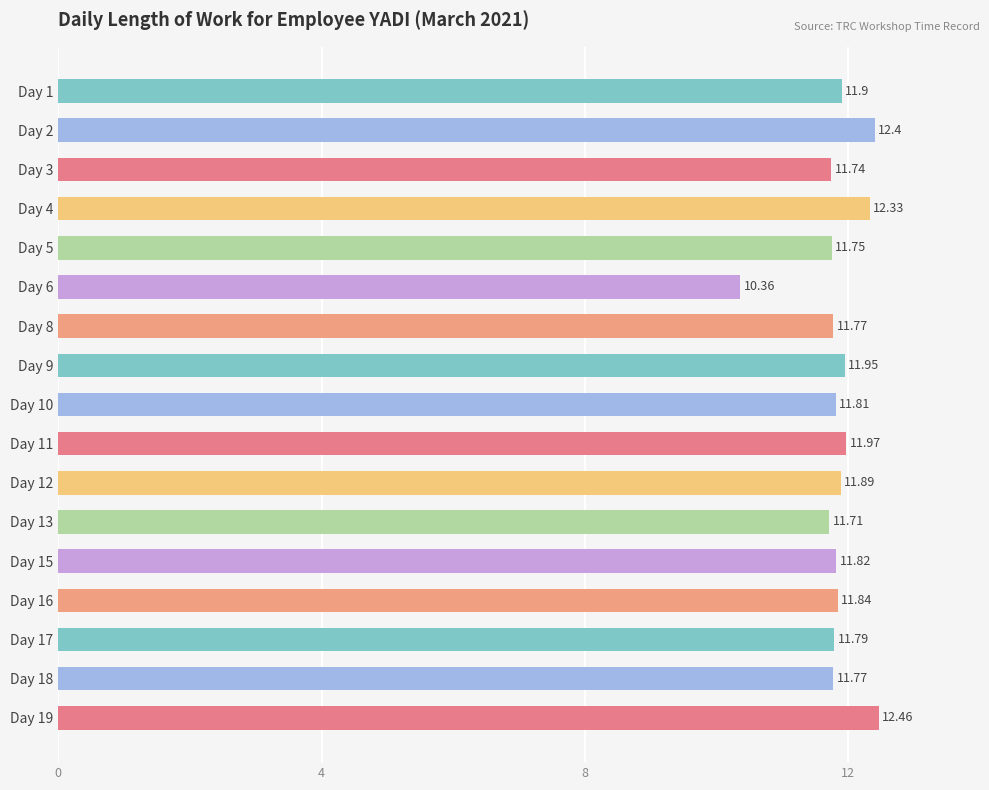

What is the difference between the maximum and minimum values?

2.1